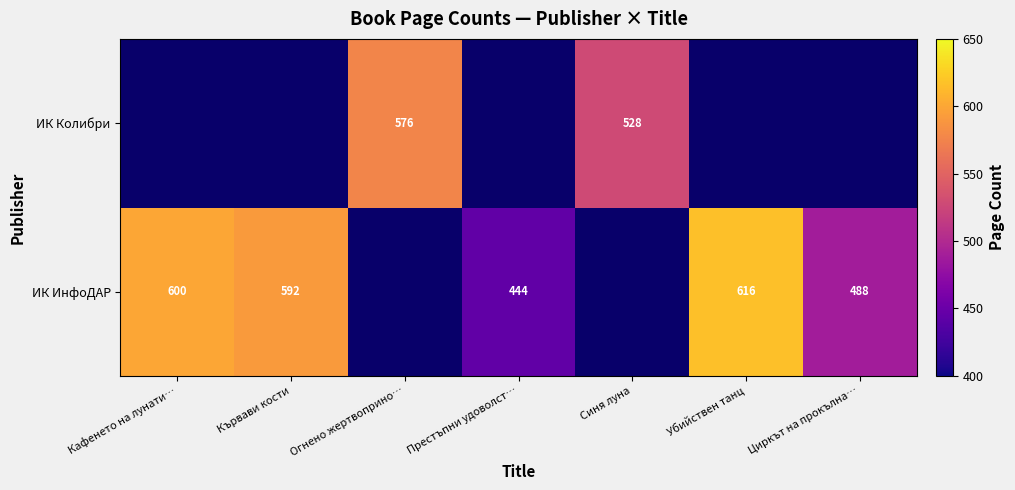

Is it true that ИК Колибри equals 202.6 at Синя луна?

False